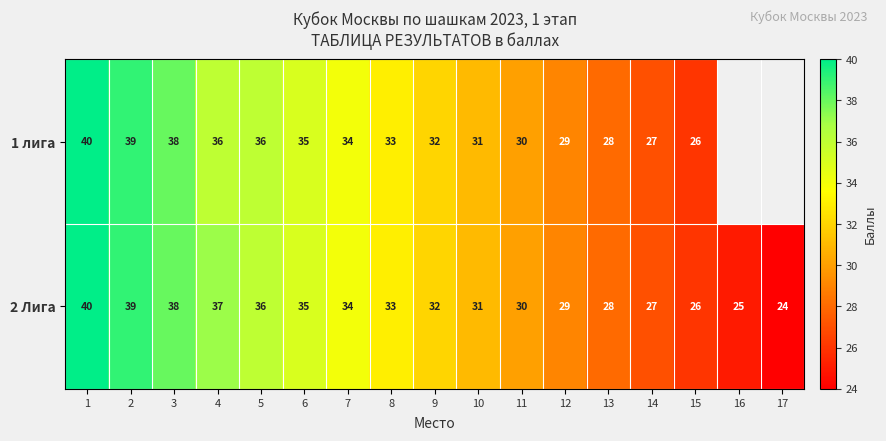

What is the total value across all series at 9?

64